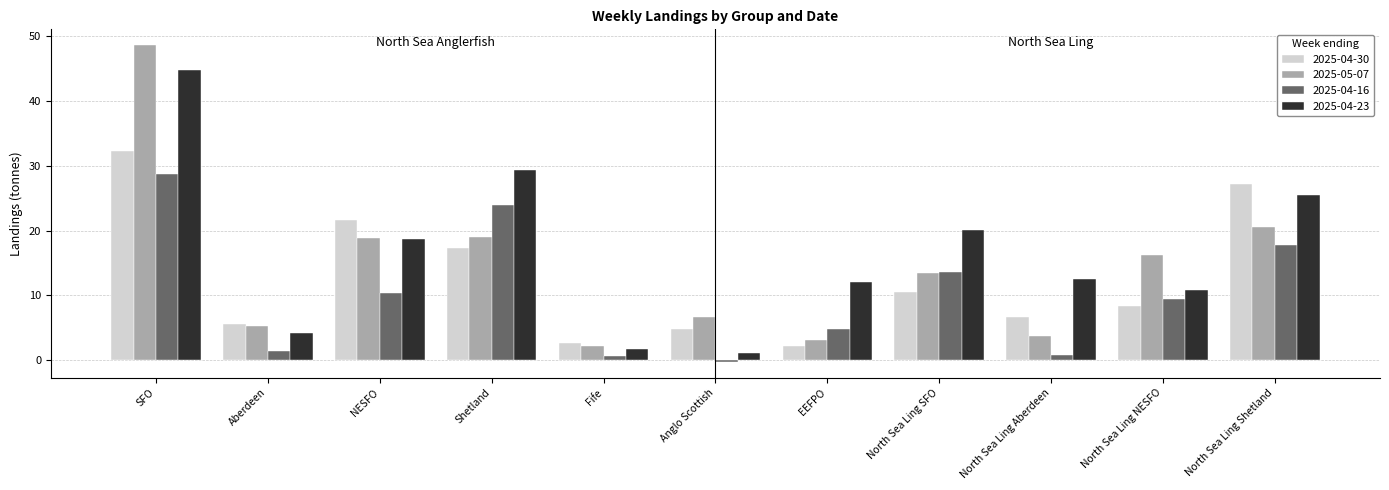

At which label does 2025-05-07 first exceed 13?

SFO